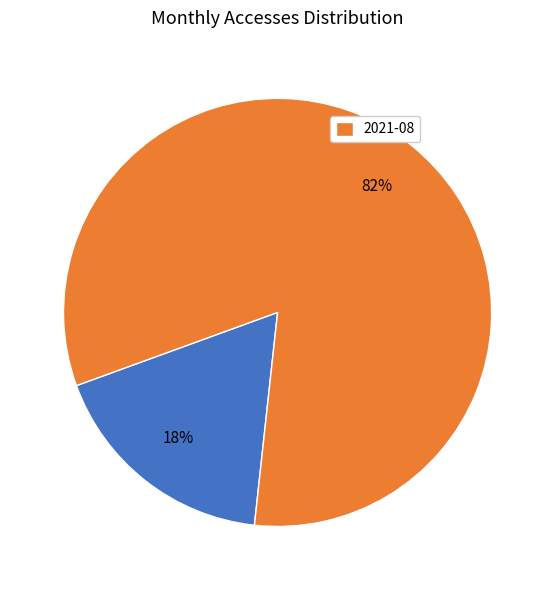

To the nearest percent, what is the average slice percentage?

50%